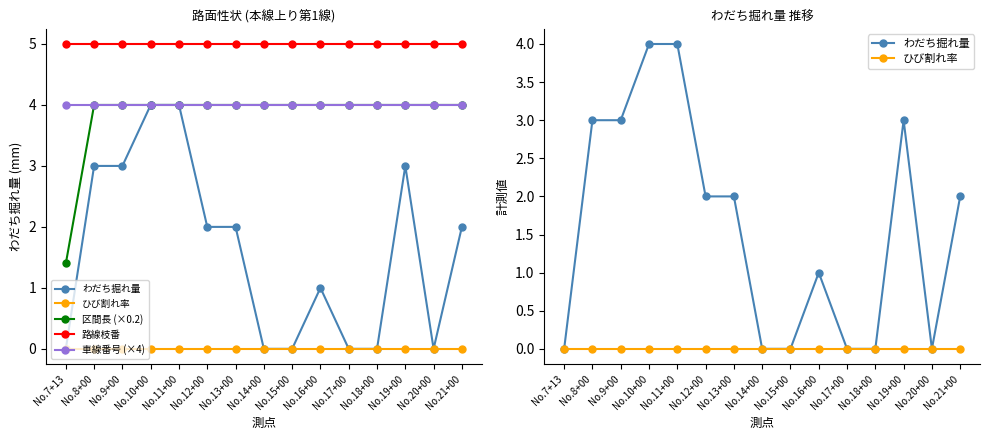

The value of 路線枝番 at No.20+00 is 5.0. True or false?

True